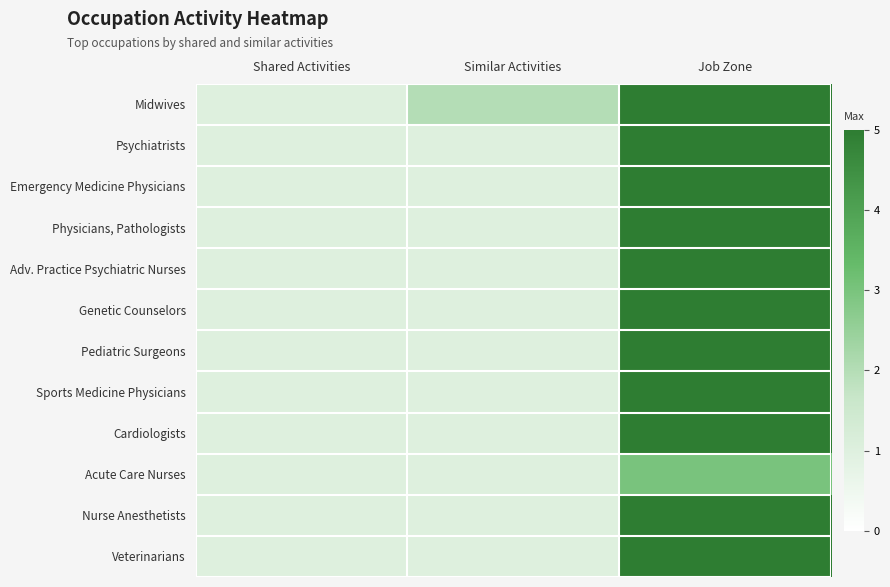

Rank the series at Shared Activities from highest to lowest value.

Midwives, Psychiatrists, Emergency Medicine Physicians, Physicians, Pathologists, Adv. Practice Psychiatric Nurses, Genetic Counselors, Pediatric Surgeons, Sports Medicine Physicians, Cardiologists, Acute Care Nurses, Nurse Anesthetists, Veterinarians